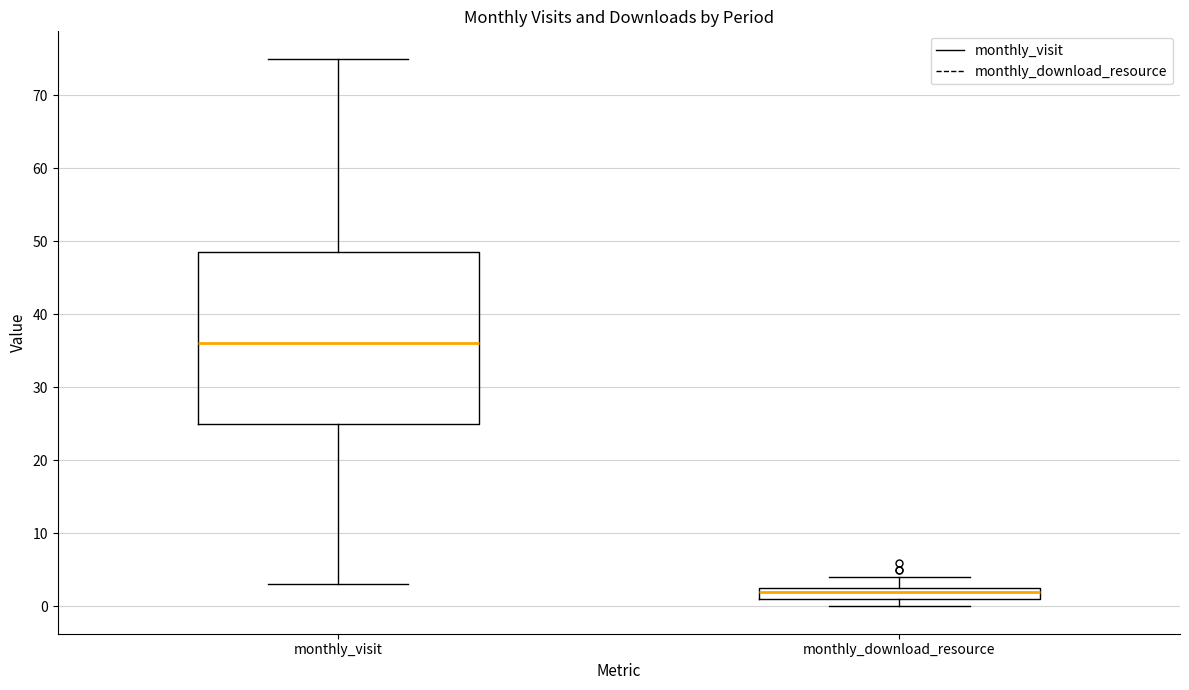

Reading left to right, transcribe this box plot: for each box, give where its median line is, the range the box spans, and where its two whiskers end, as read against the y-axis. The values are not printed on the chart, so give them approximately, as read against the axis.

monthly_visit: median 36, box 25 to 49, whiskers 3 to 75
monthly_download_resource: median 2, box 1 to 3, whiskers 0 to 4